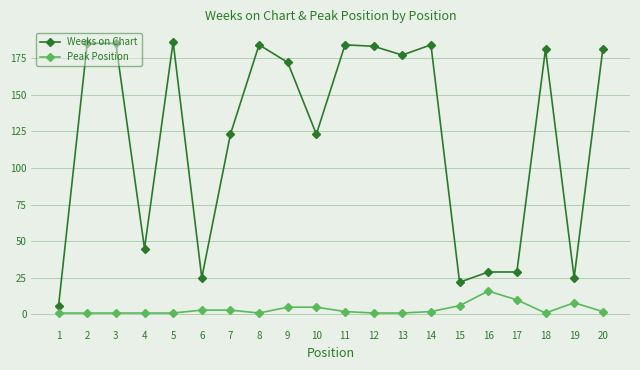

Is this an area chart (filled region under the line)?

No